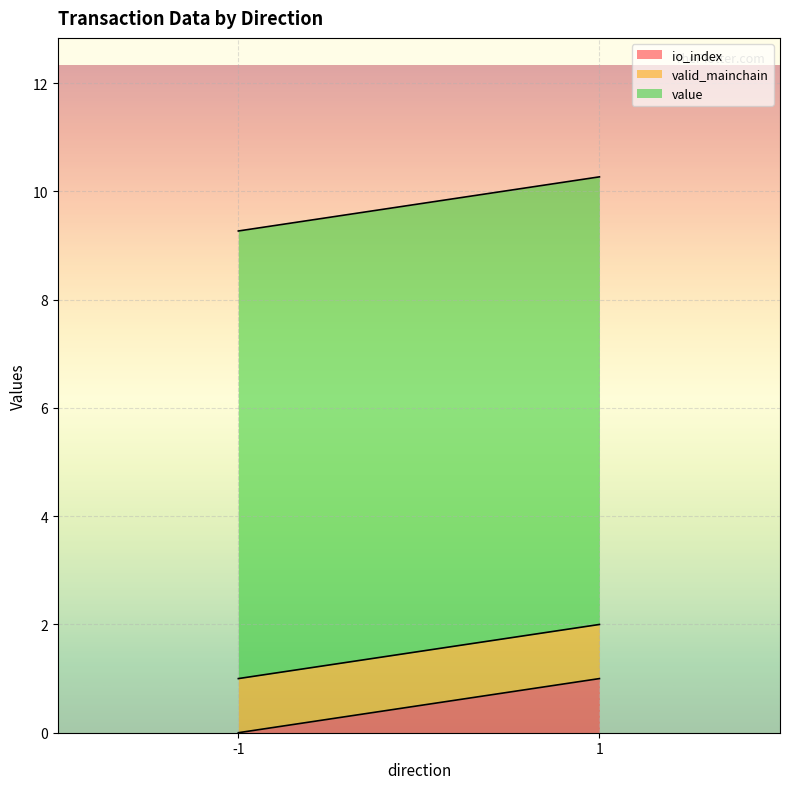

How many lines are shown in the chart?

3